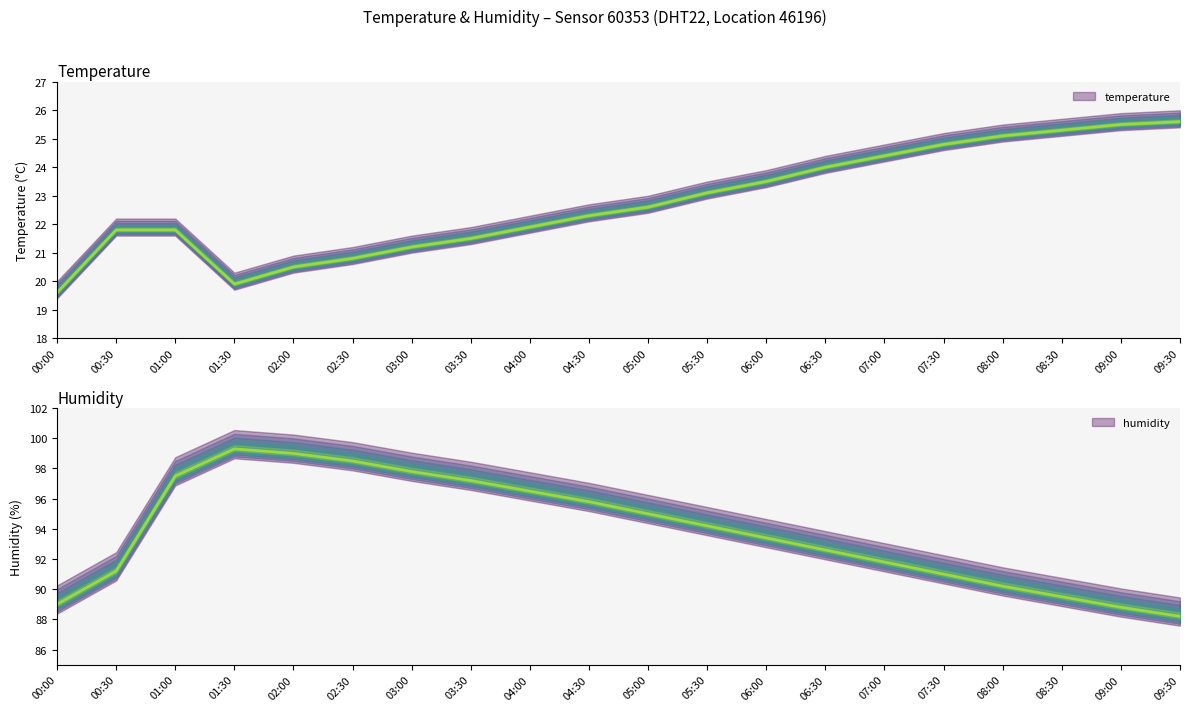

What position from the right is 06:30?

7